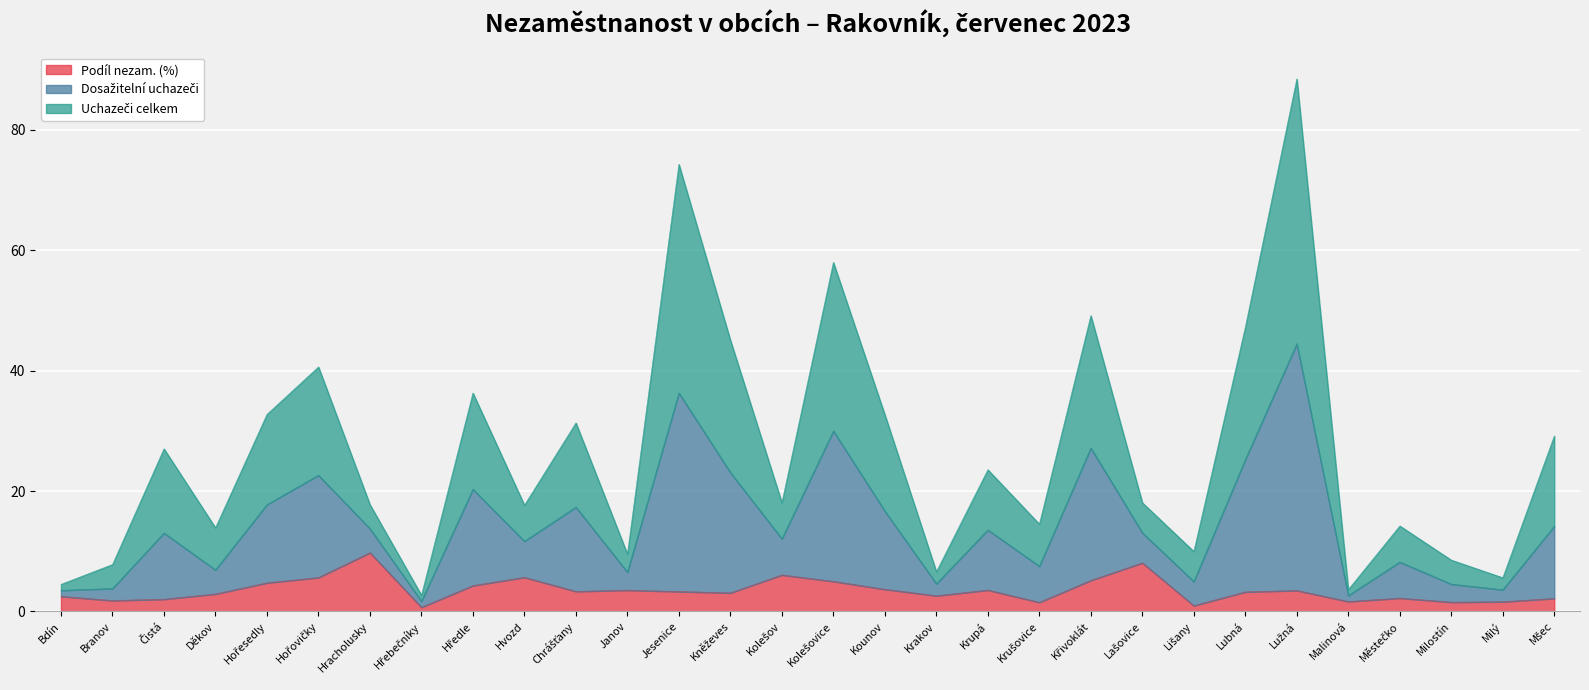

What is the total value across all series at Krupá?

23.5